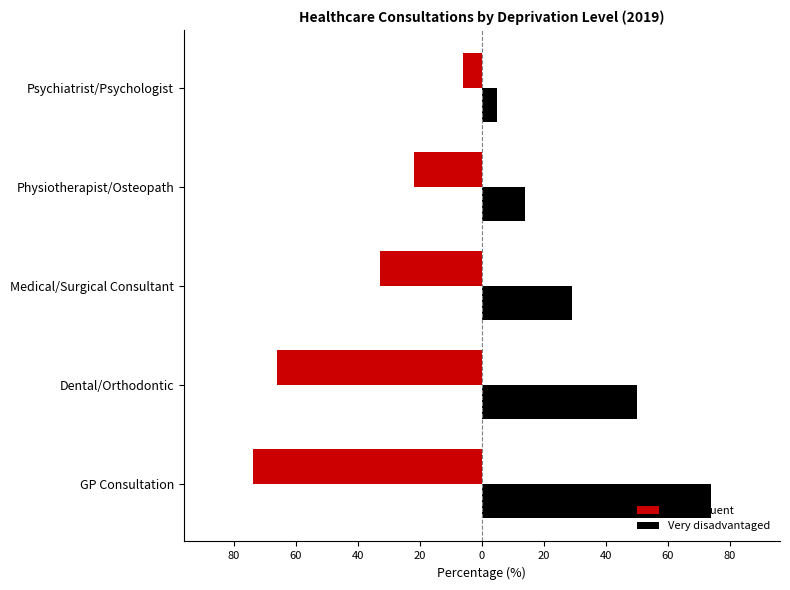

What are all the series names shown in the legend?

Very affluent, Very disadvantaged